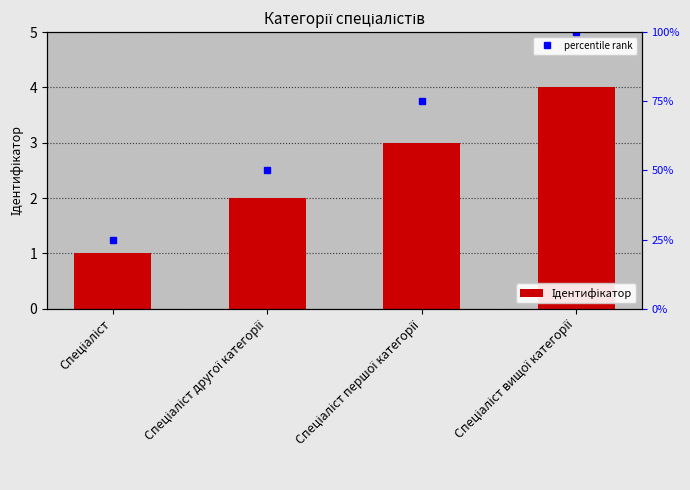

True or false: percentile rank has a value of 100 at Спеціаліст вищої категорії.

True